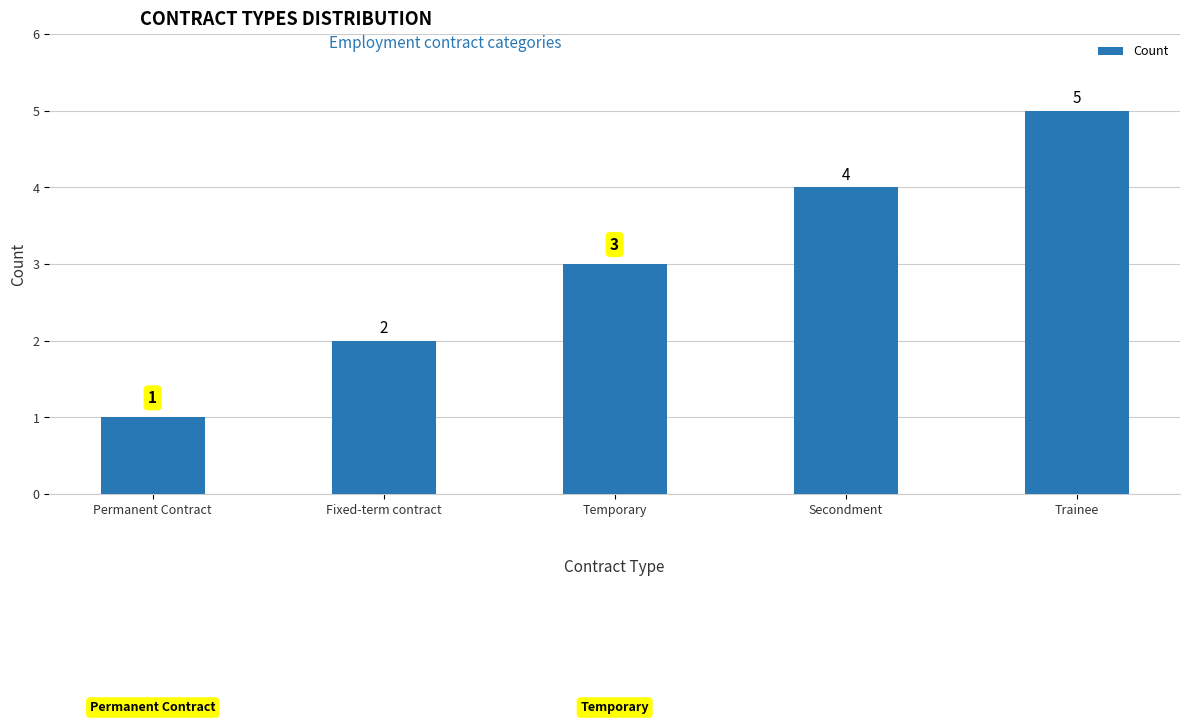

What is the greatest value displayed?

5